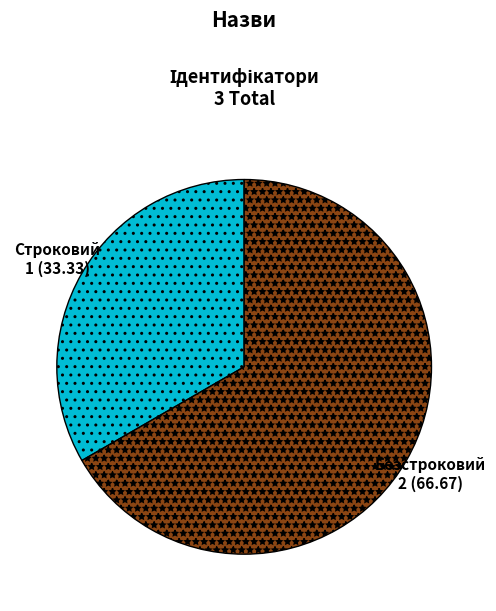

True or false: Строковий accounts for 47% of the total.

False